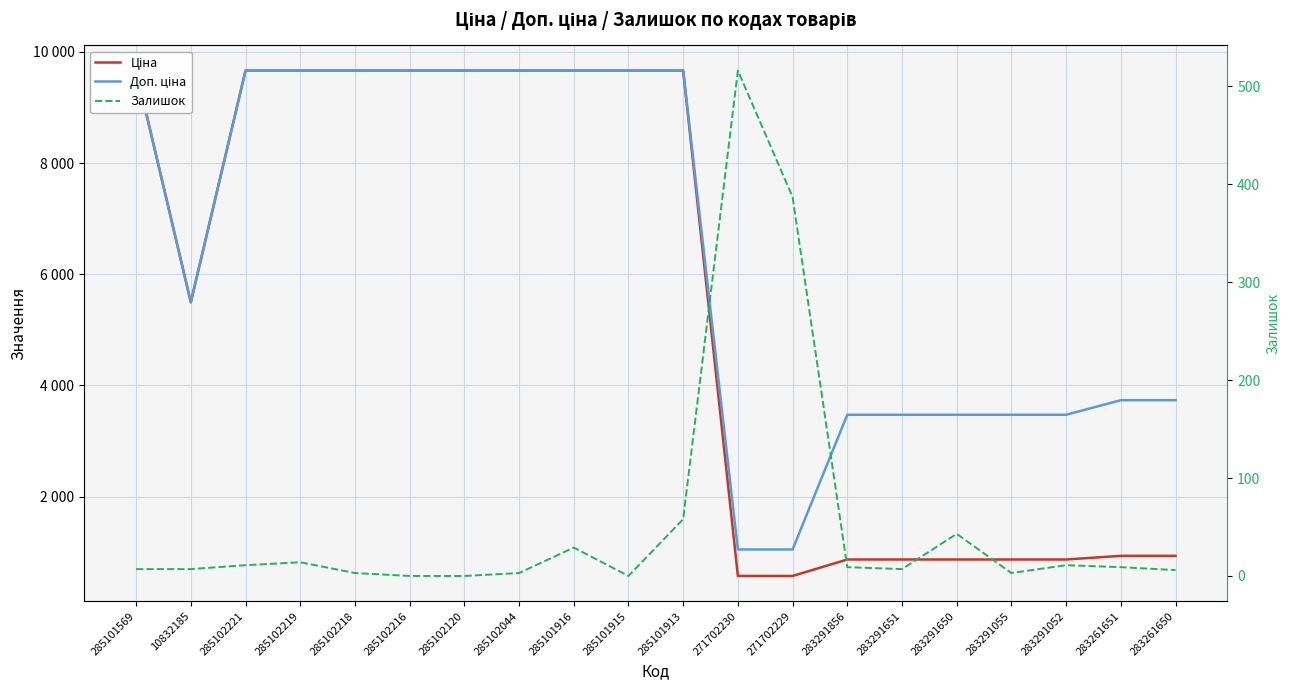

At which label does Ціна first exceed 9664?

285101569